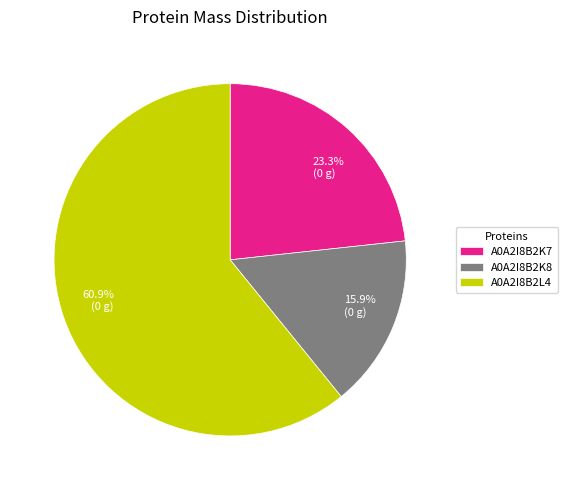

What is the smallest slice in the pie chart?

A0A2I8B2K8